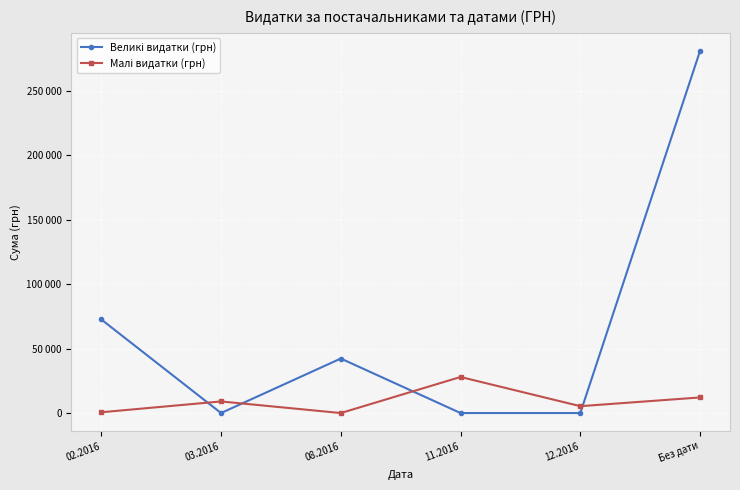

Does the chart have visible grid lines?

Yes